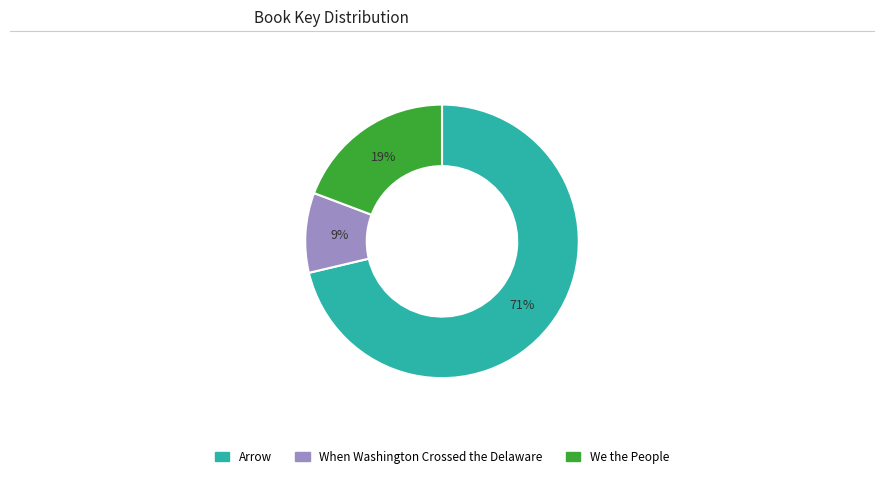

Rank the categories by value from highest to lowest.

Arrow, We the People, When Washington Crossed the Delaware